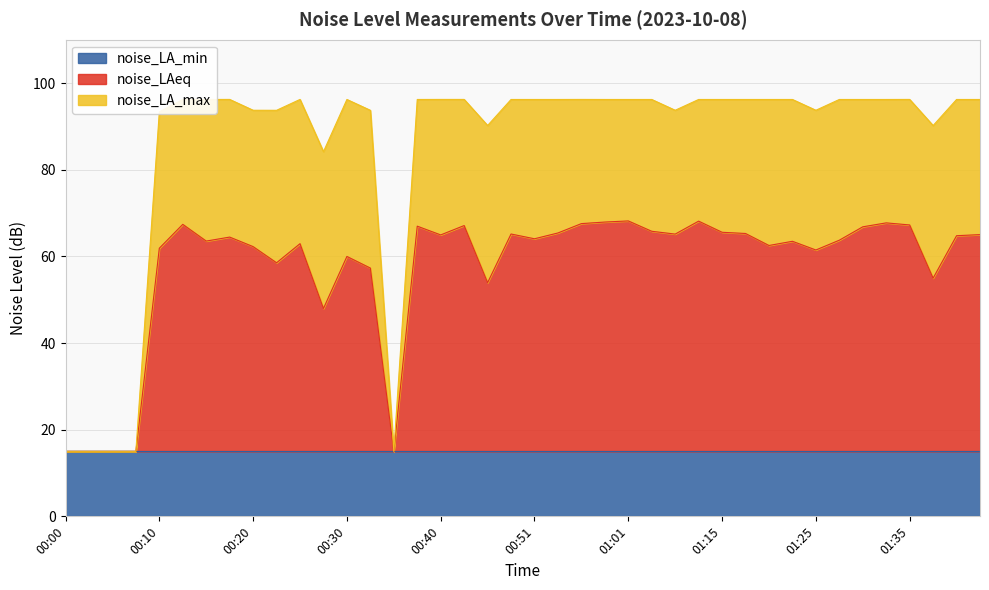

How many data points in noise_LAeq are less than 64?

19